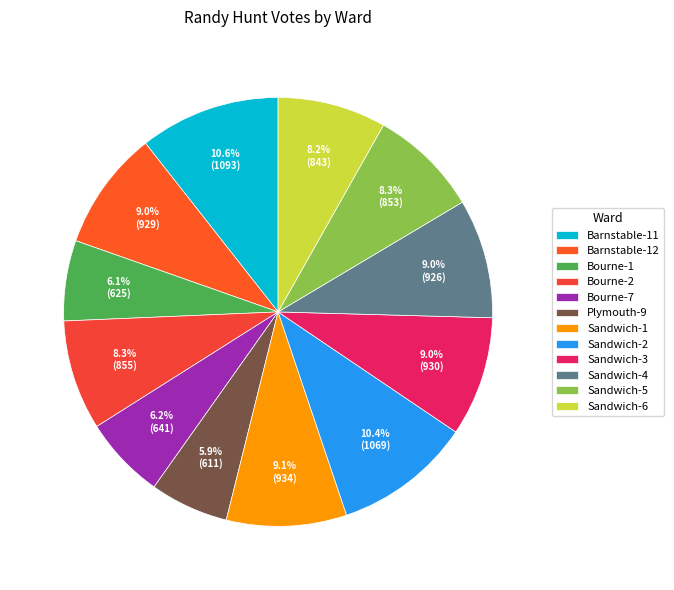

Combined, what portion of the pie is Plymouth-9 and Barnstable-12?

14.9%